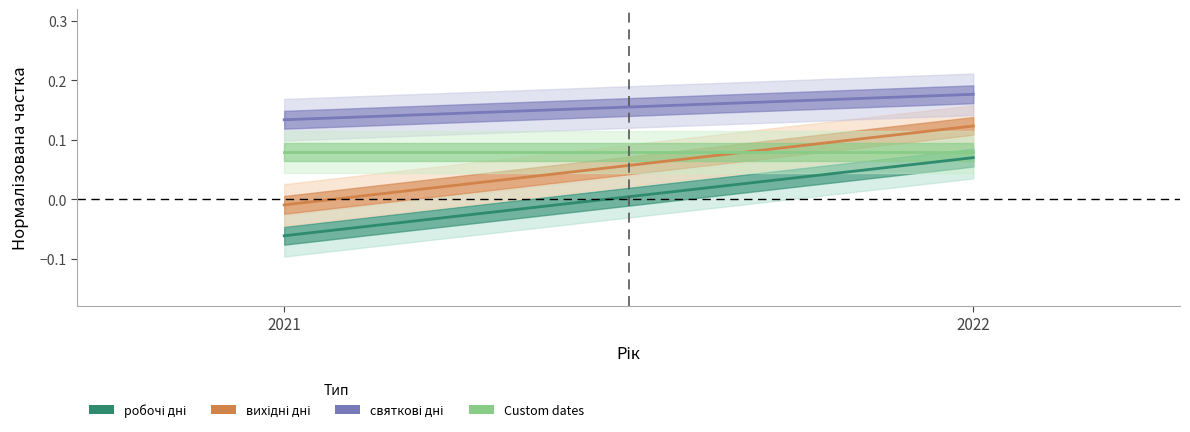

Rank the series at 2022 from highest to lowest value.

святкові дні, вихідні дні, Custom dates, робочі дні